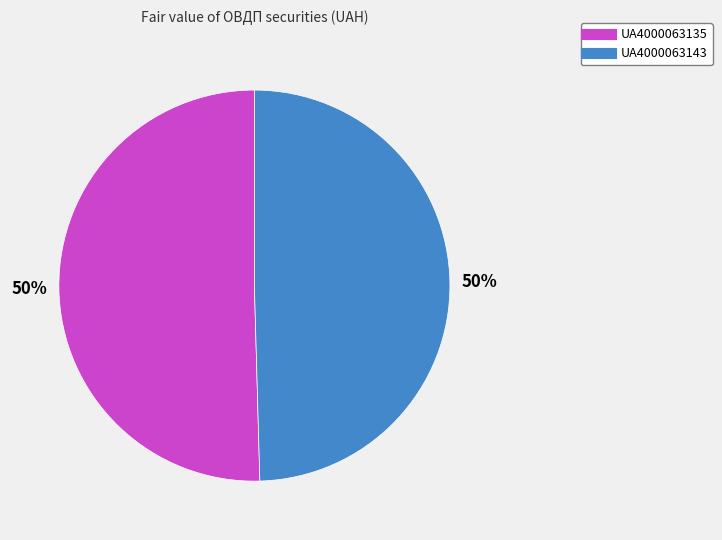

Is the sum of UA4000063135 and UA4000063143 greater than half?

Yes